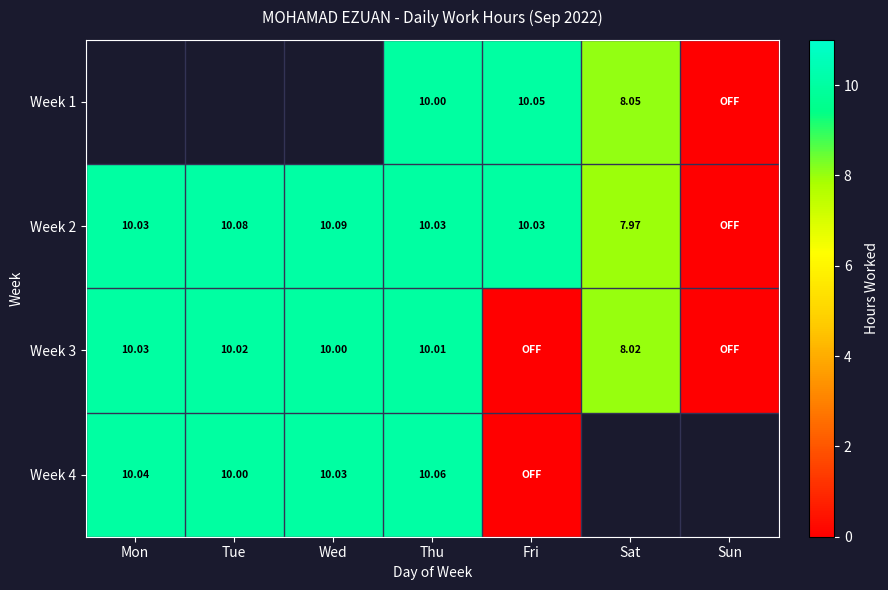

Is the value of Week 3 at Thu greater than the value of Week 2 at Tue?

No